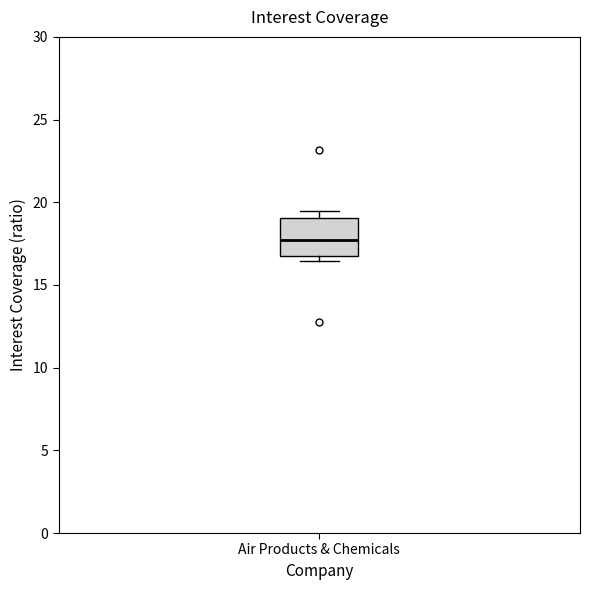

Read this box plot against the y-axis: the position of the median line, the range covered by the box, and the ends of both whiskers. The values are not printed on the chart, so give them approximately, as read against the axis.

median 17.5, box 17.0 to 19.0, whiskers 16.5 to 19.5